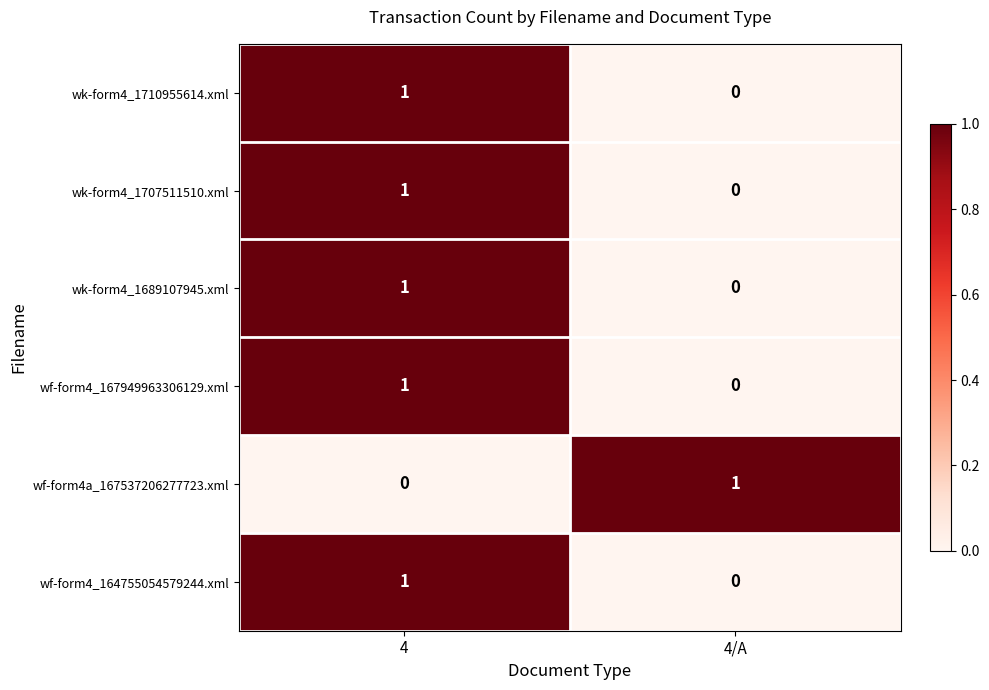

Which category has the highest value in the wf-form4a_167537206277723.xml series?

4/A